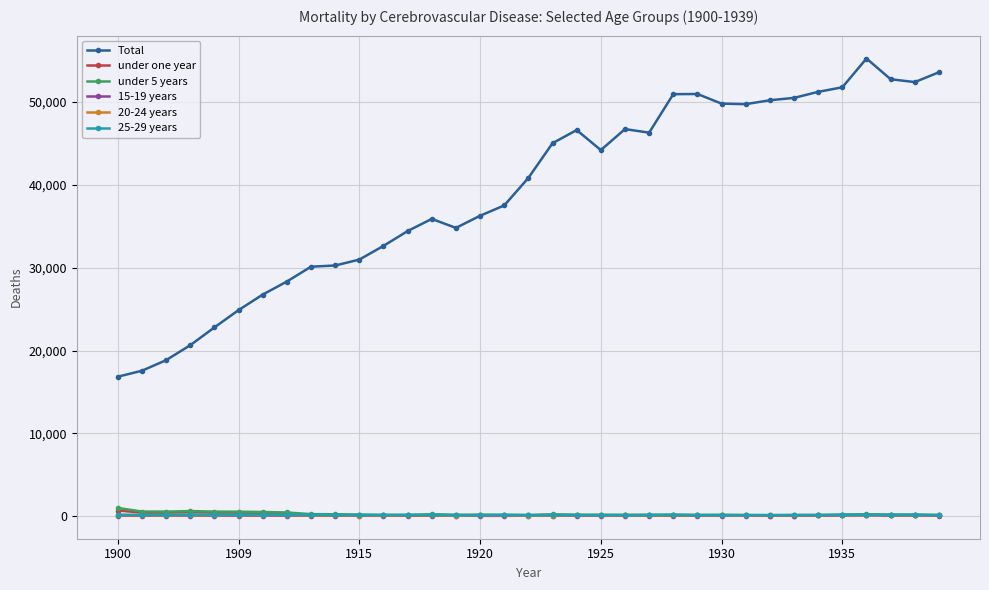

True or false: 25-29 years has more than 0 points higher than both neighbors.

True